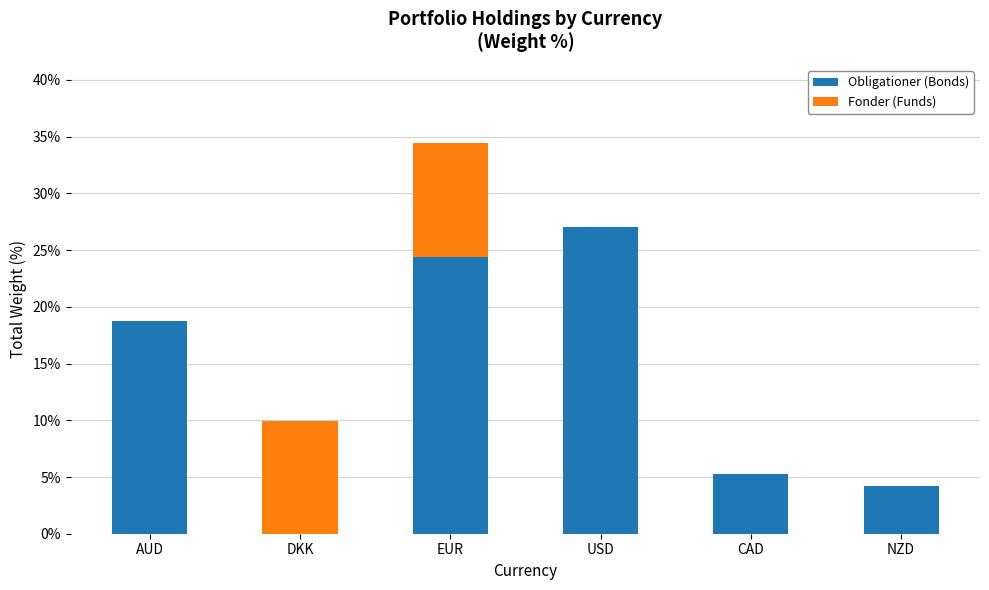

What is the sum of all Obligationer (Bonds) values?

79.8